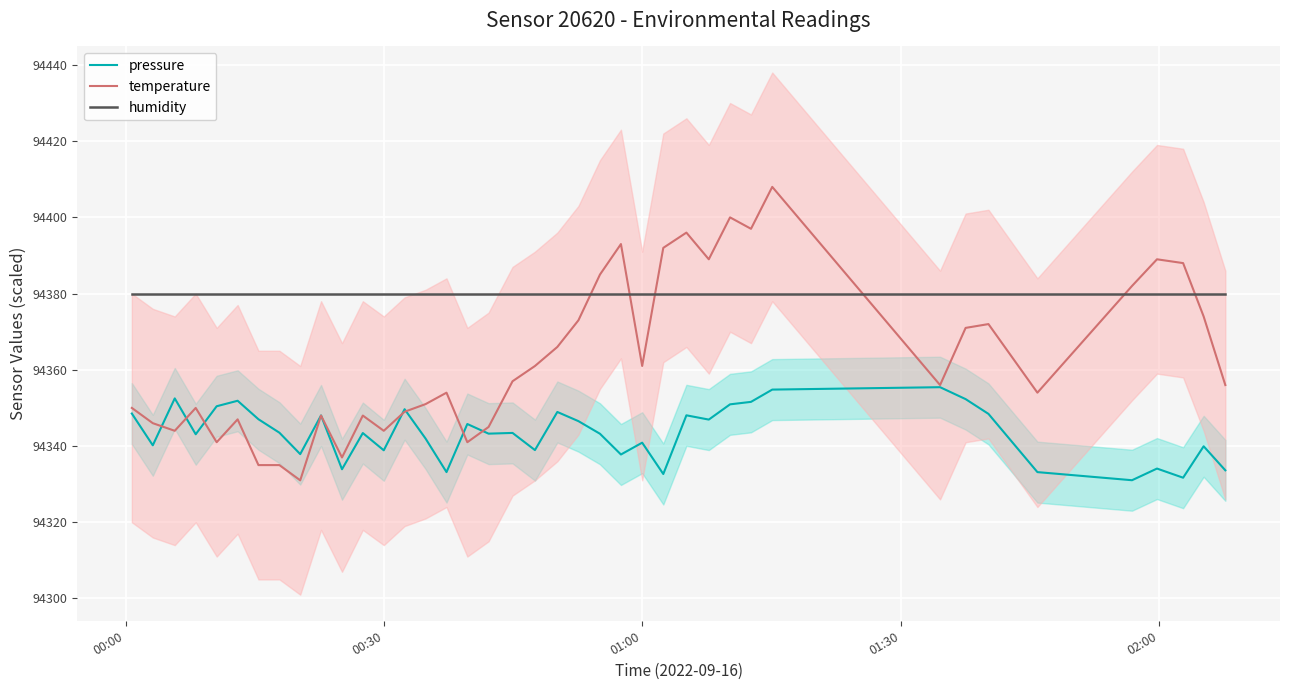

What is the greatest value displayed?

94408.0